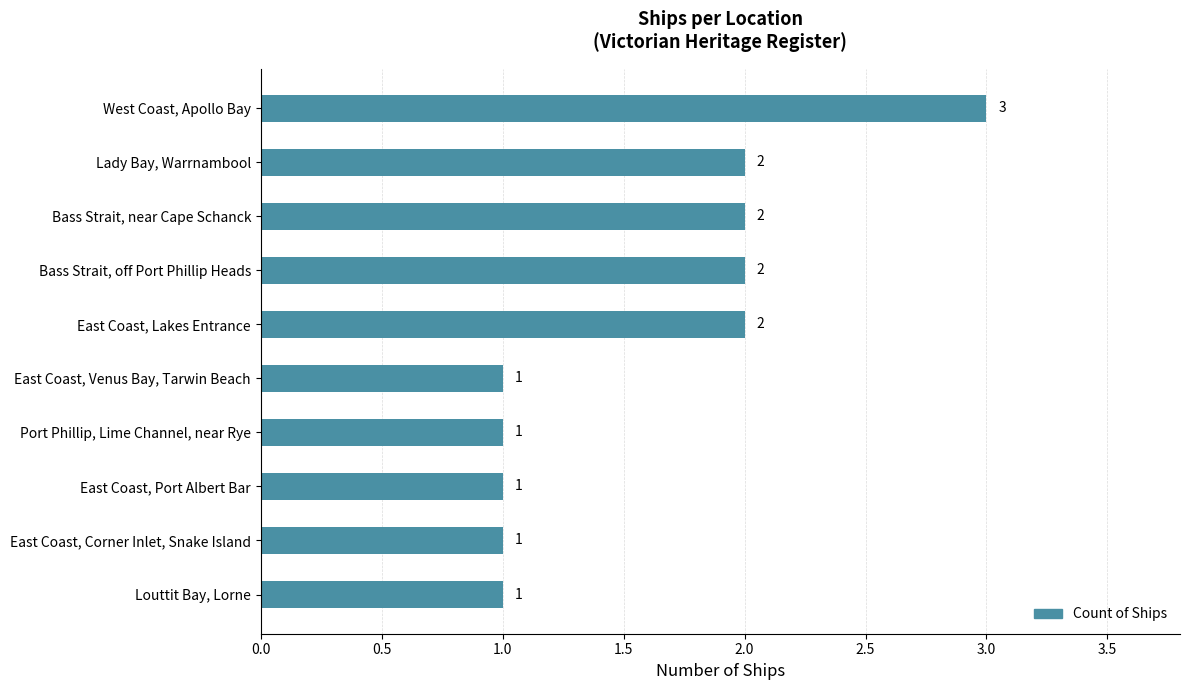

Count the values in the range 1 to 2.

9